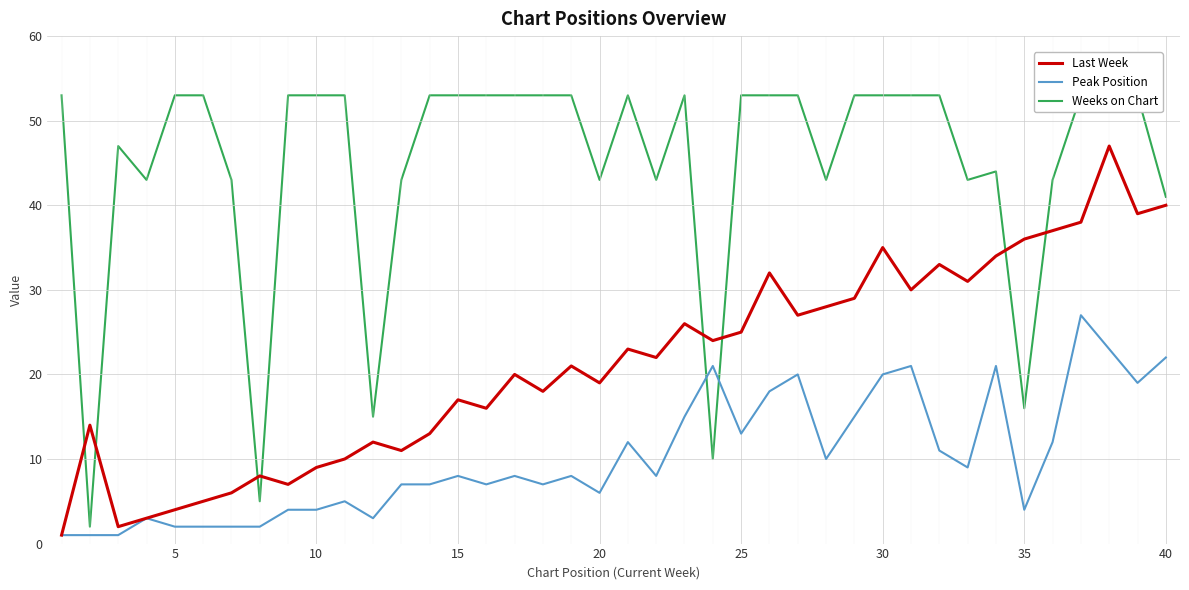

In Last Week, how many points are lower than both neighbors (excluding endpoints)?

12